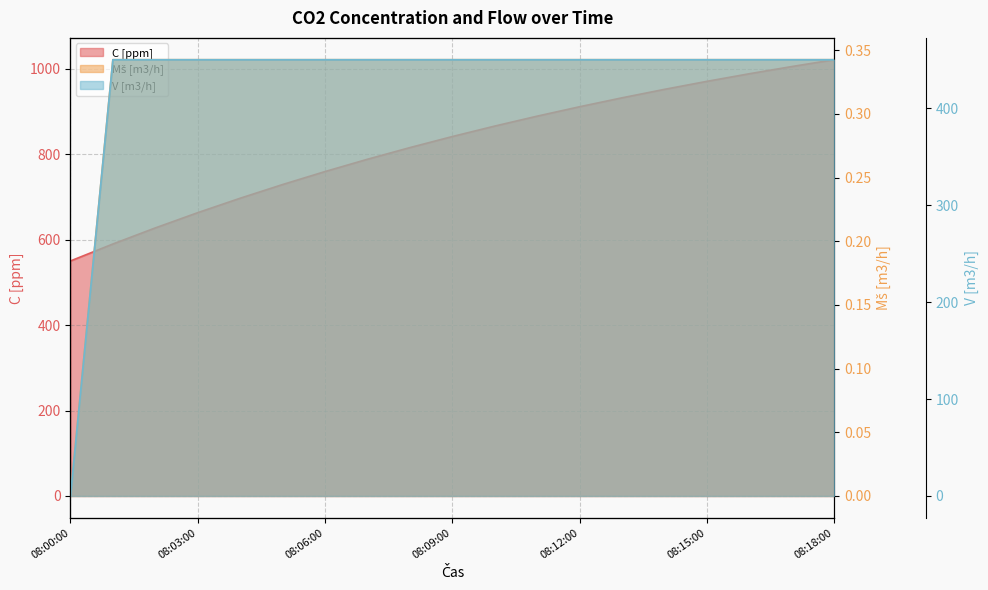

Rank the categories by Mš [m3/h] value from lowest to highest.

08:00:00, 08:01:00, 08:02:00, 08:03:00, 08:04:00, 08:05:00, 08:06:00, 08:07:00, 08:08:00, 08:09:00, 08:10:00, 08:11:00, 08:12:00, 08:13:00, 08:14:00, 08:15:00, 08:16:00, 08:17:00, 08:18:00